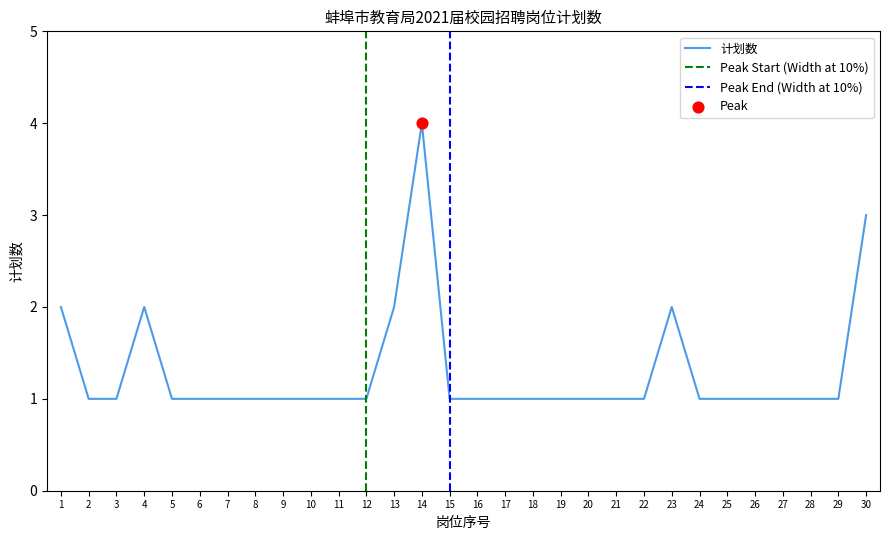

What is the ratio of the value at 21 to the value at 23?

0.5